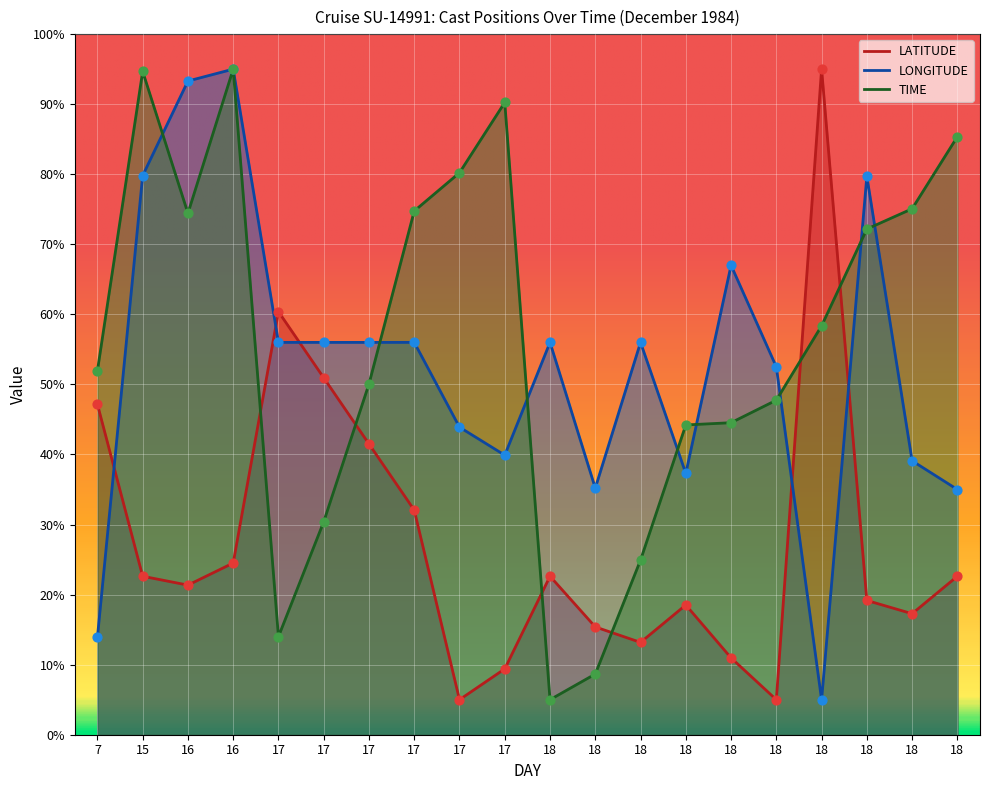

Is the value of LONGITUDE at 16 greater than the value of LATITUDE at 18?

Yes